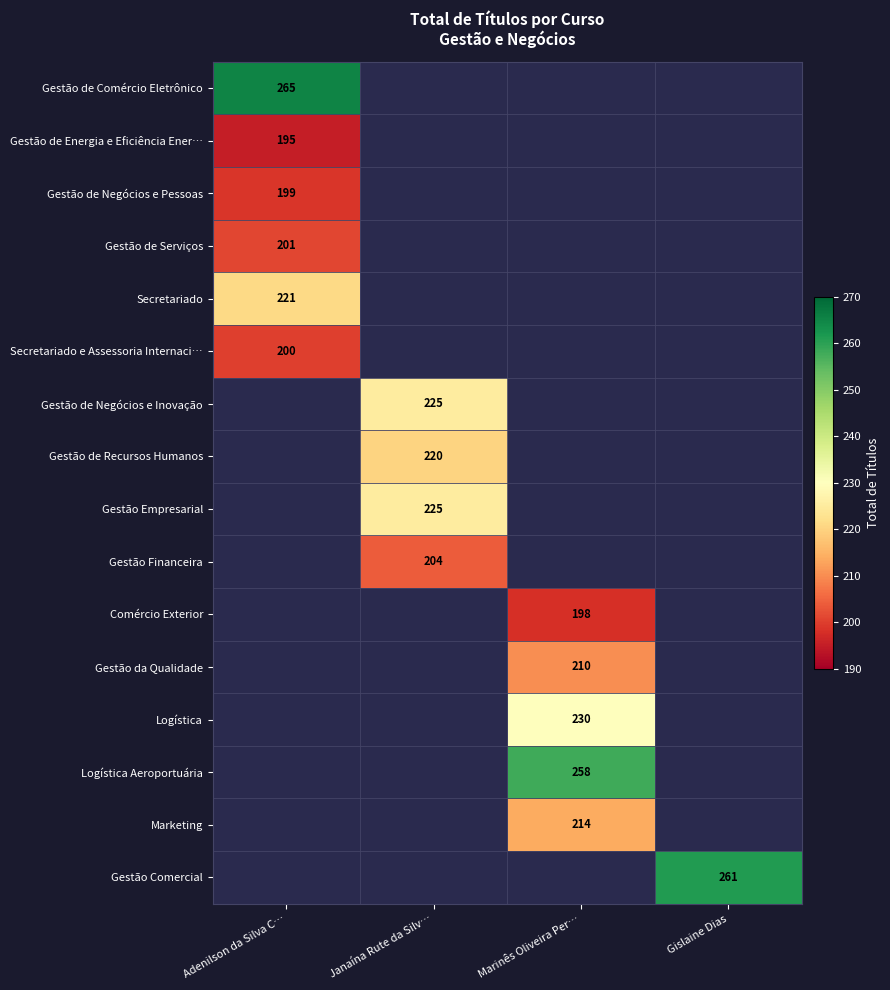

True or false: Gestão de Comércio Eletrônico has a value of 398 at Adenilson da Silva C….

False